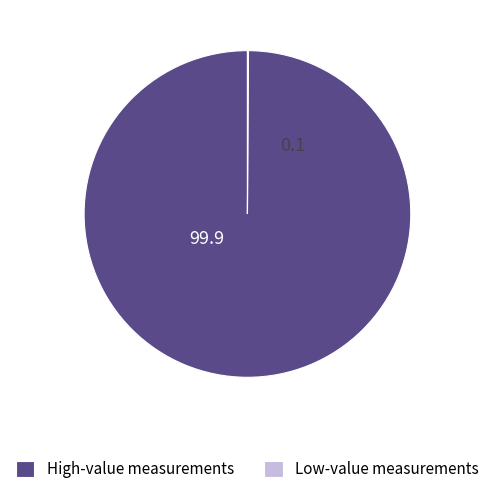

Is it true that High-value measurements is 90% of the pie?

False